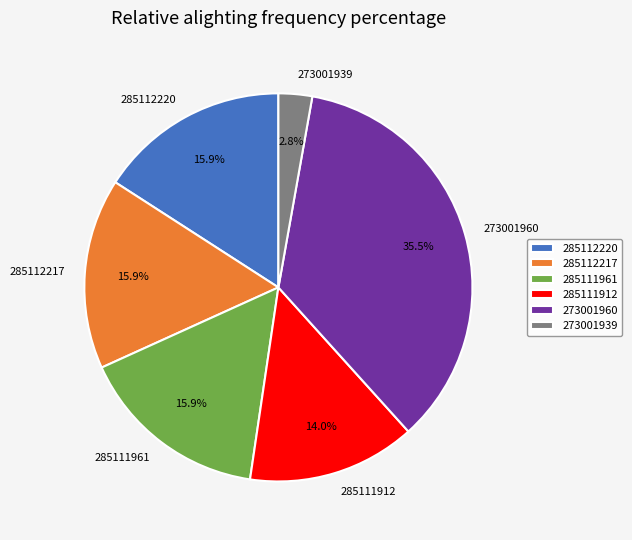

What is the ratio of the value at 273001960 to the value at 285112220?

2.2